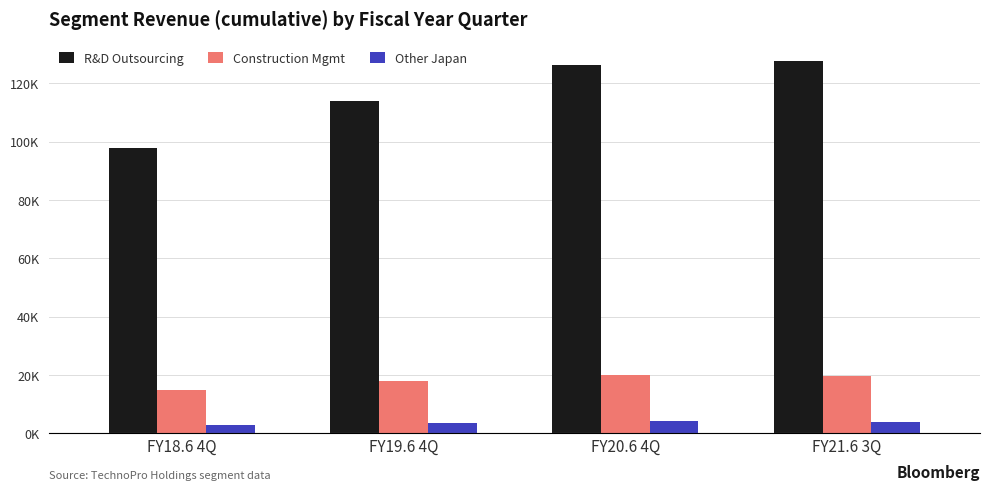

Rank the series at FY19.6 4Q from lowest to highest value.

Other Japan, Construction Mgmt, R&D Outsourcing